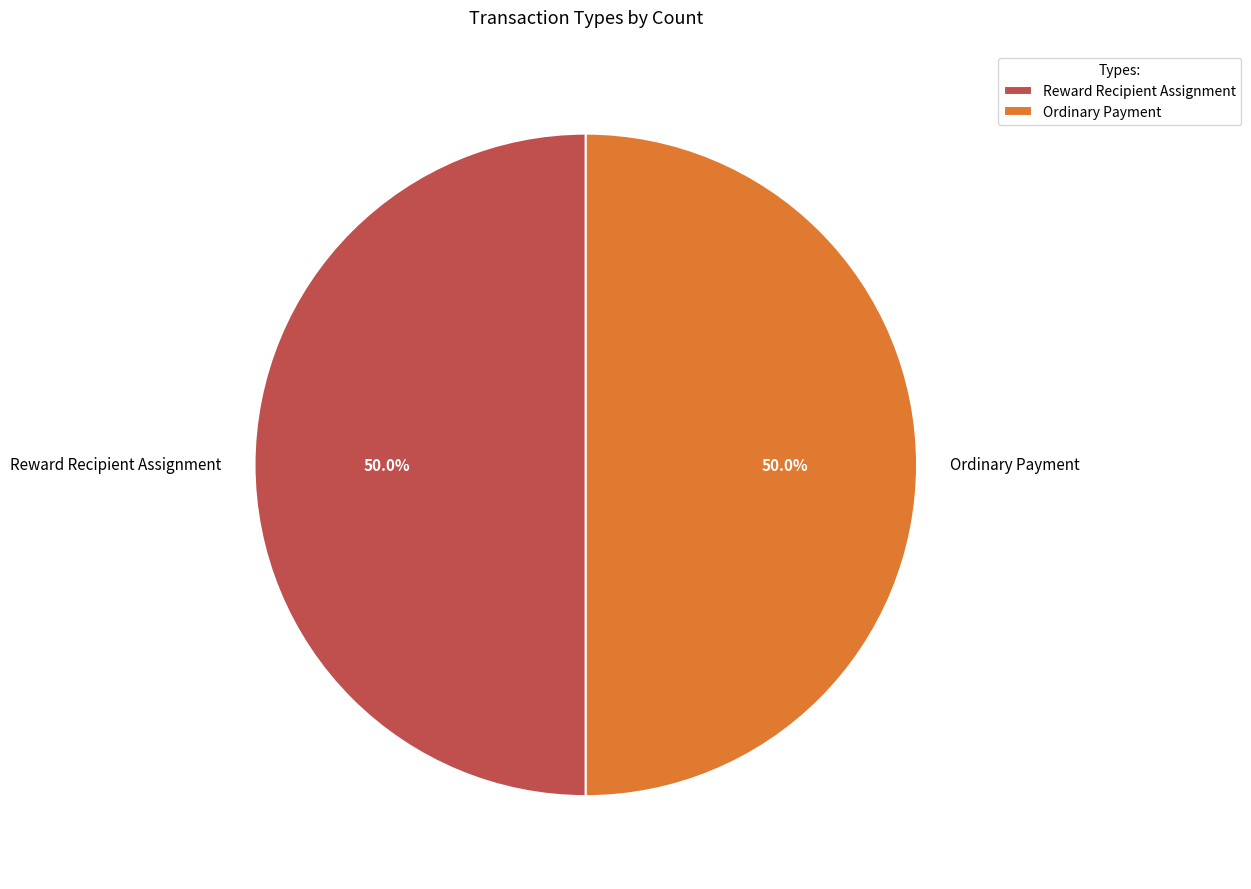

Combined, what portion of the pie is Ordinary Payment and Reward Recipient Assignment?

100.0%